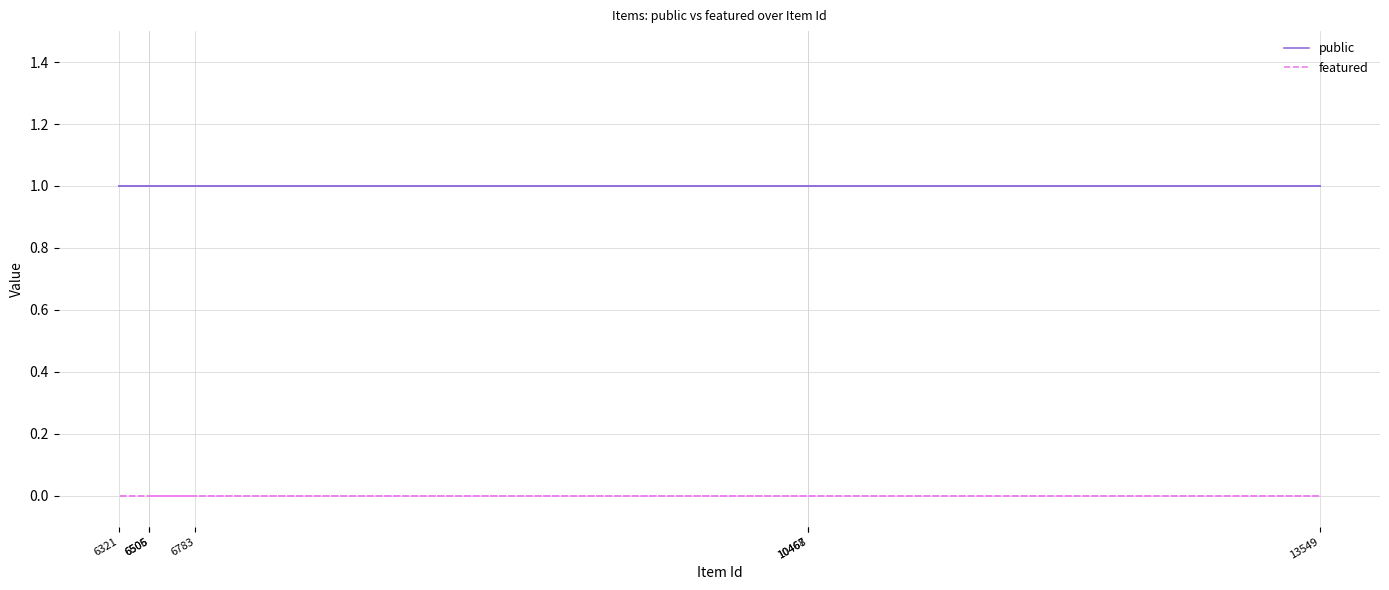

True or false: public has more than 2 points higher than both neighbors.

False